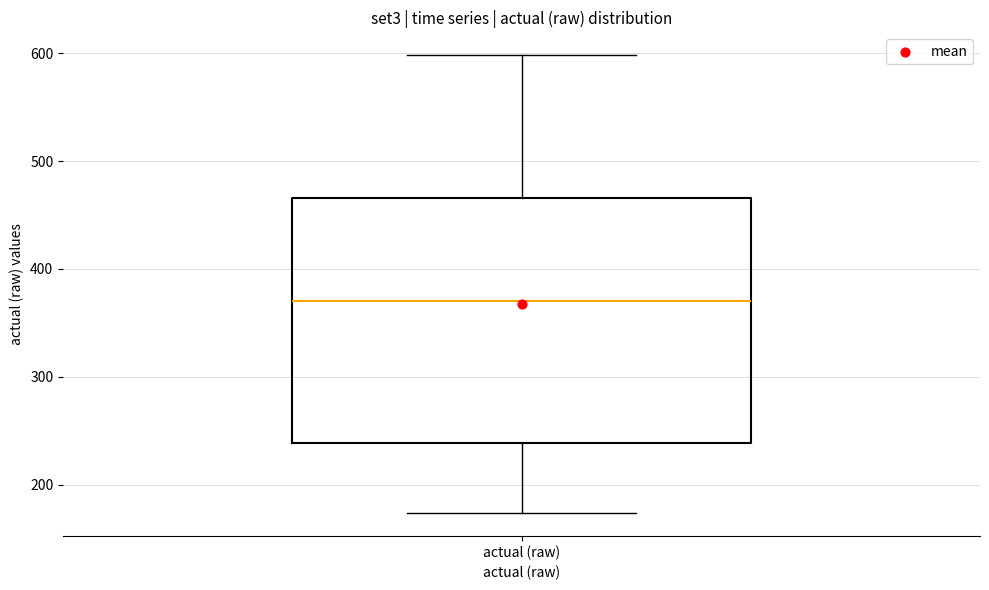

Where does the lower whisker of the box for actual (raw) end on the y-axis? The values are not printed on the chart, so give them approximately, as read against the axis.

170